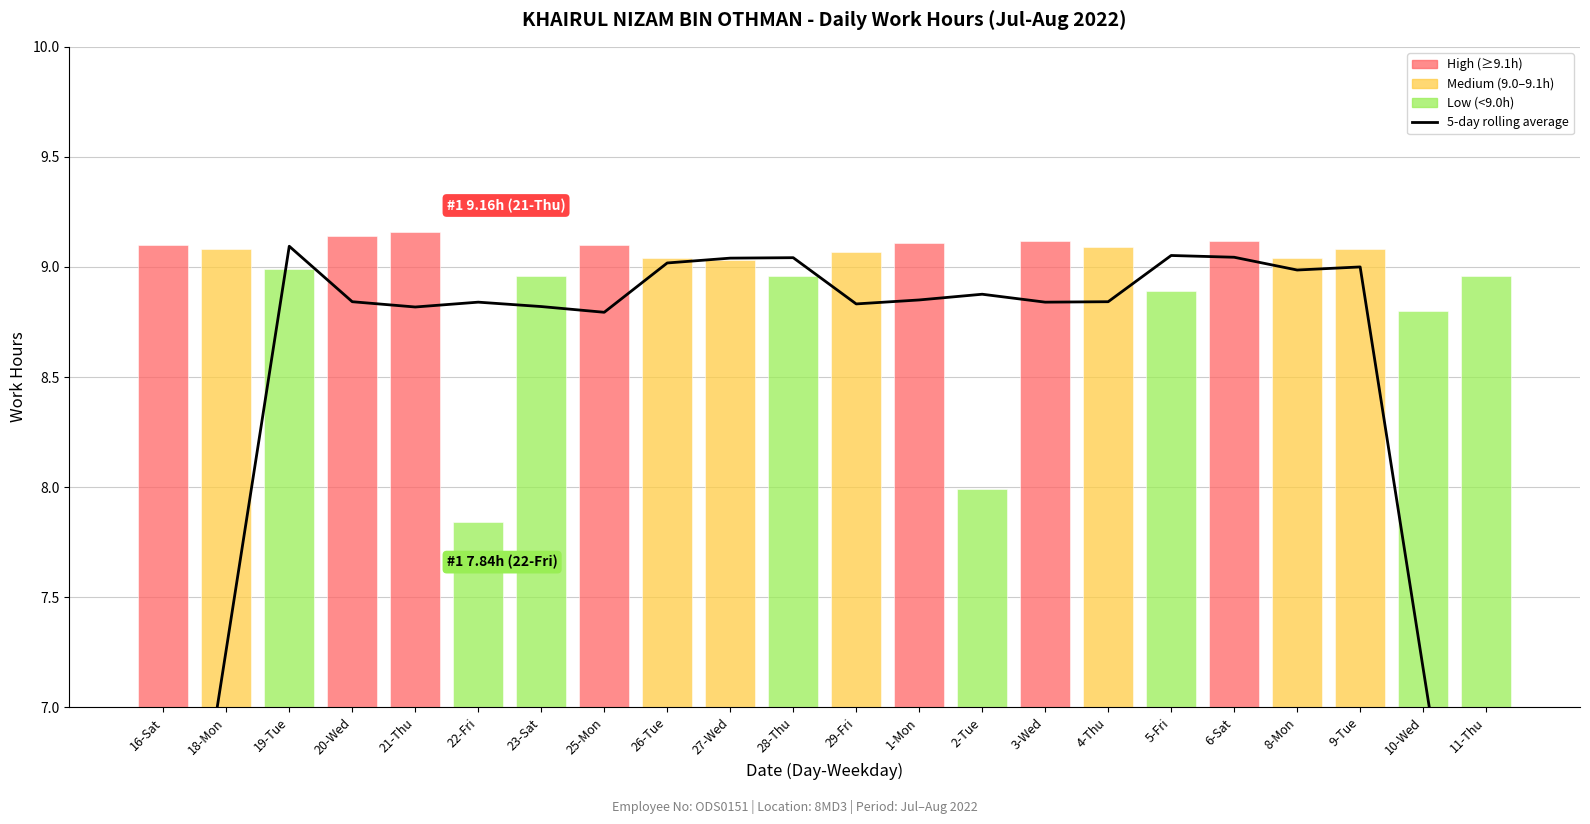

What is the label of the 14th bar from the right?

26-Tue